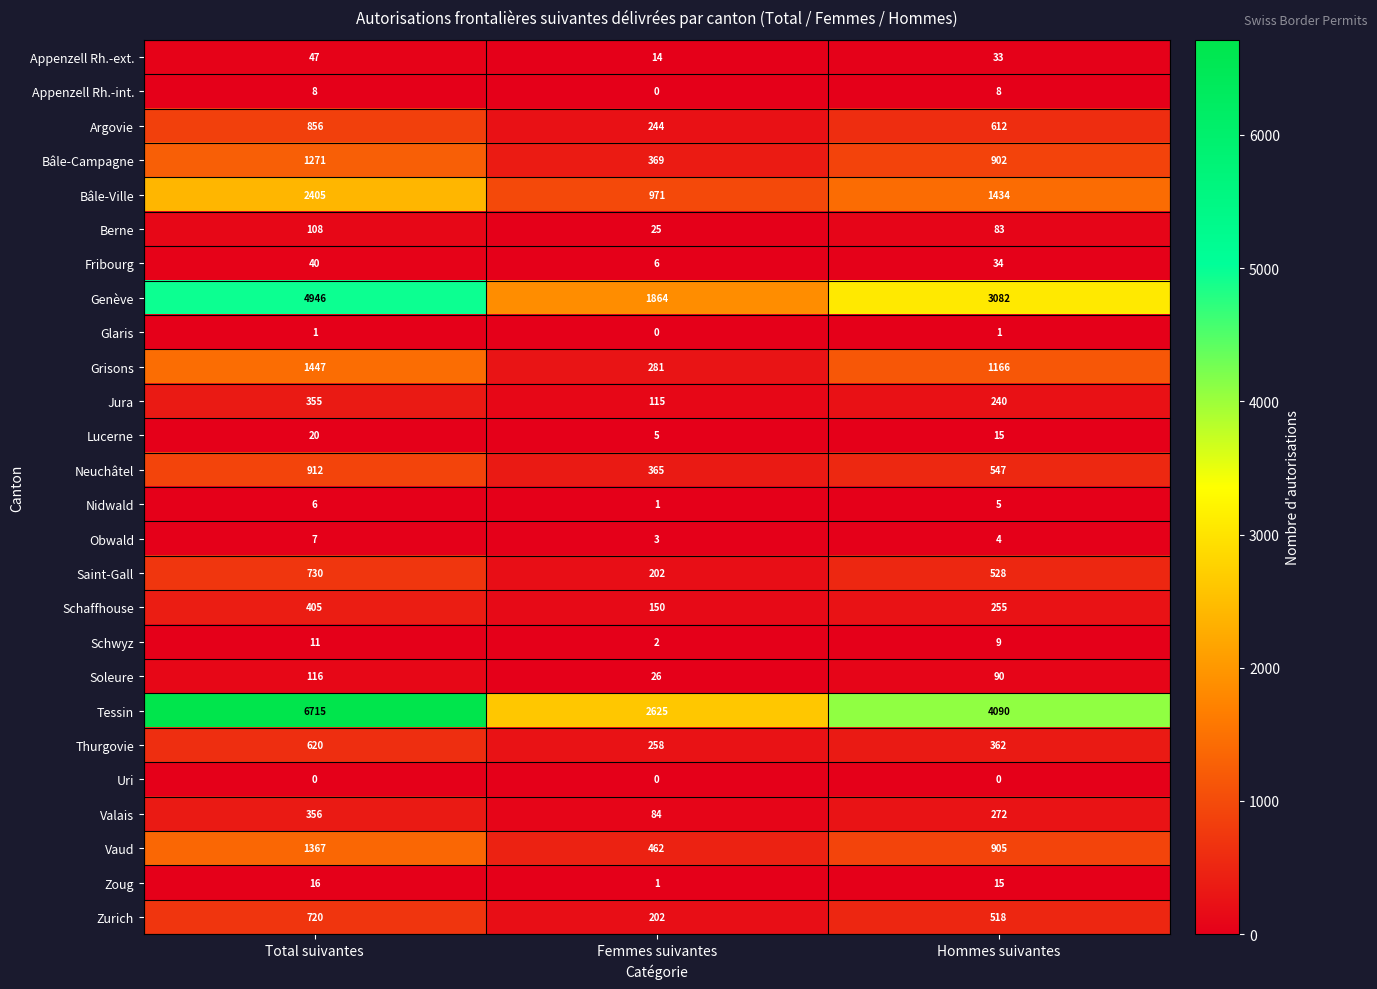

Which series has the largest total across all categories?

Tessin